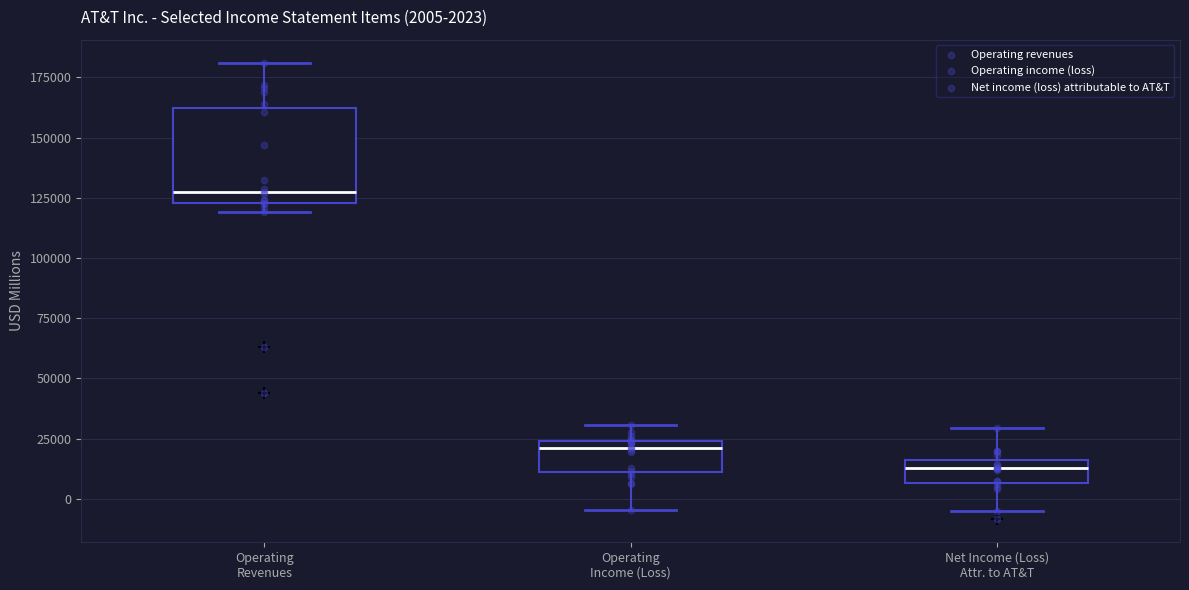

Which box's median line is the highest?

Operating Revenues